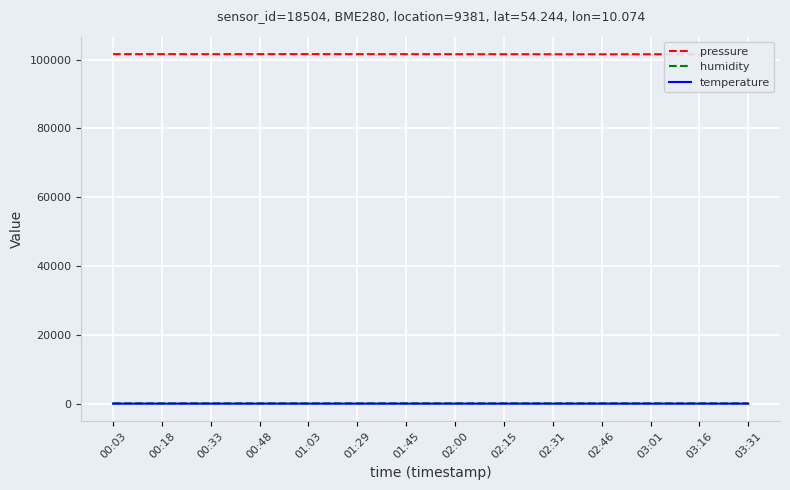

What is the minimum value for temperature?

11.5